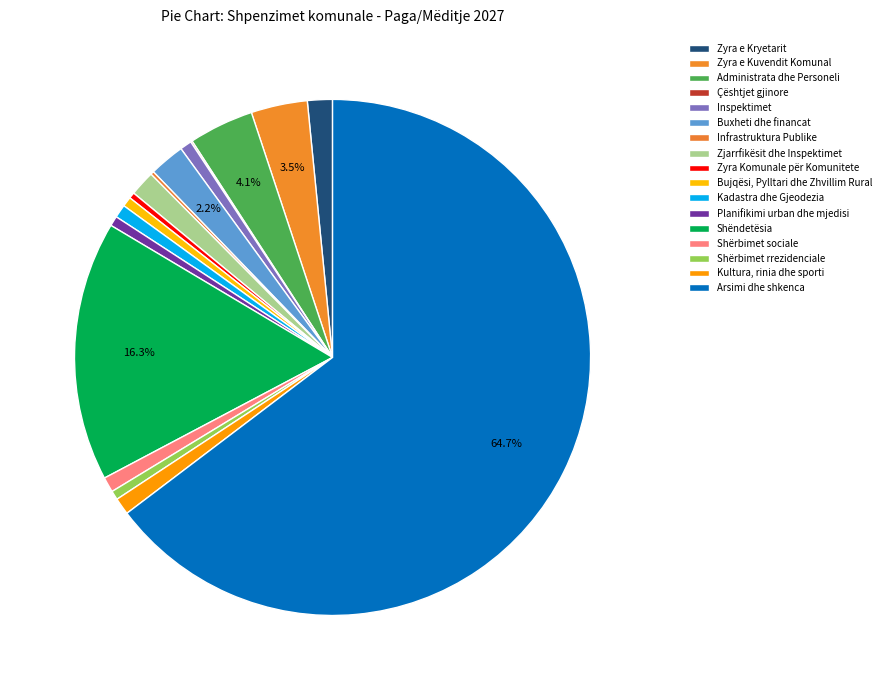

How many slices are in this pie chart?

17